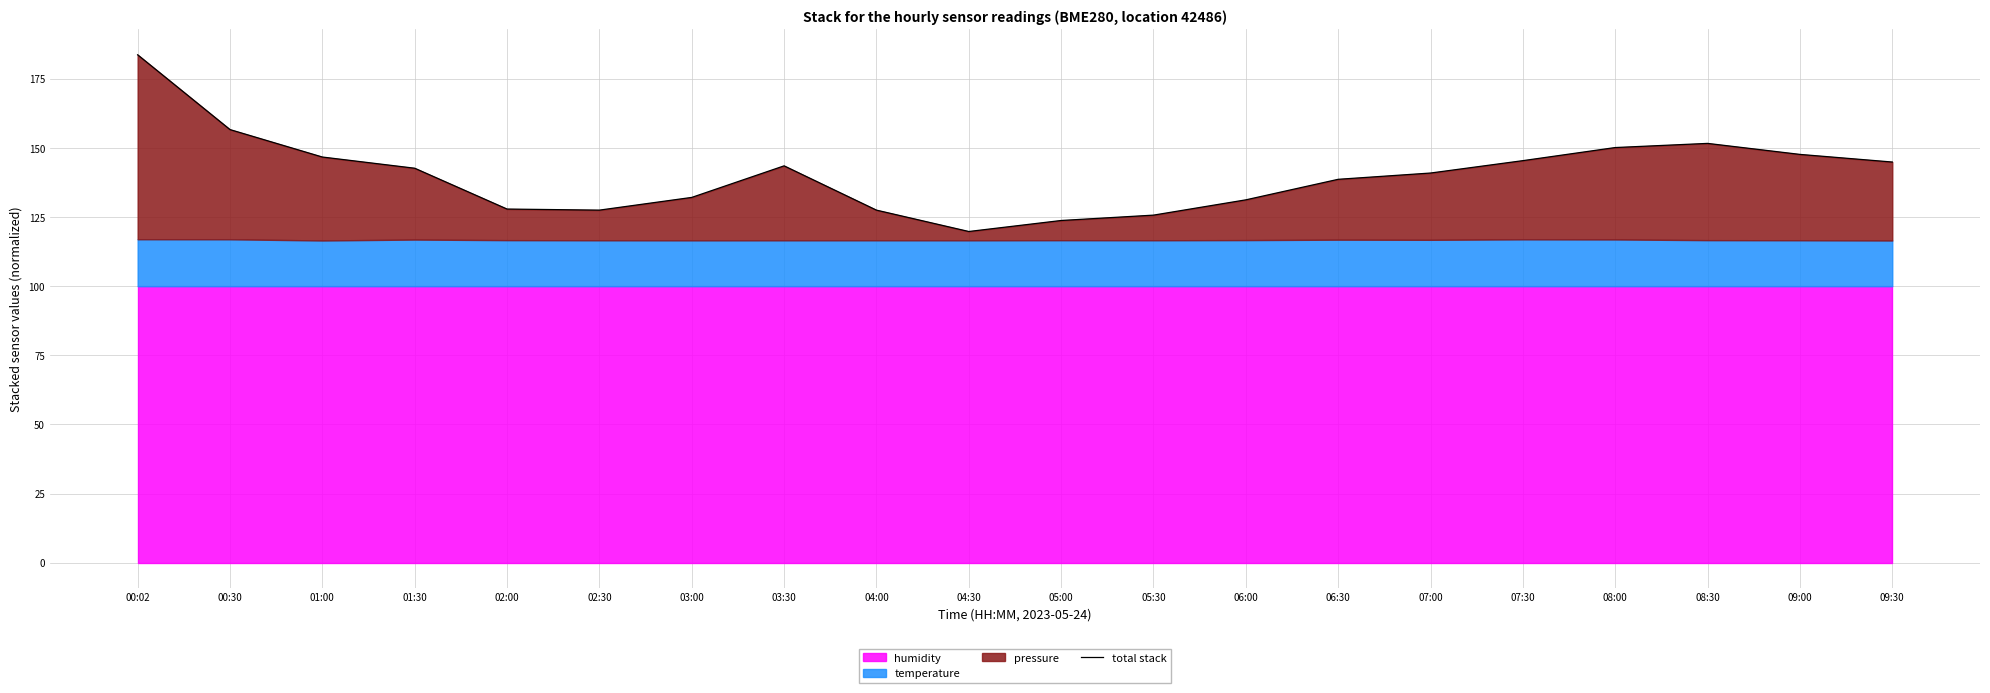

At which category does the chart reach its peak across all series?

00:02